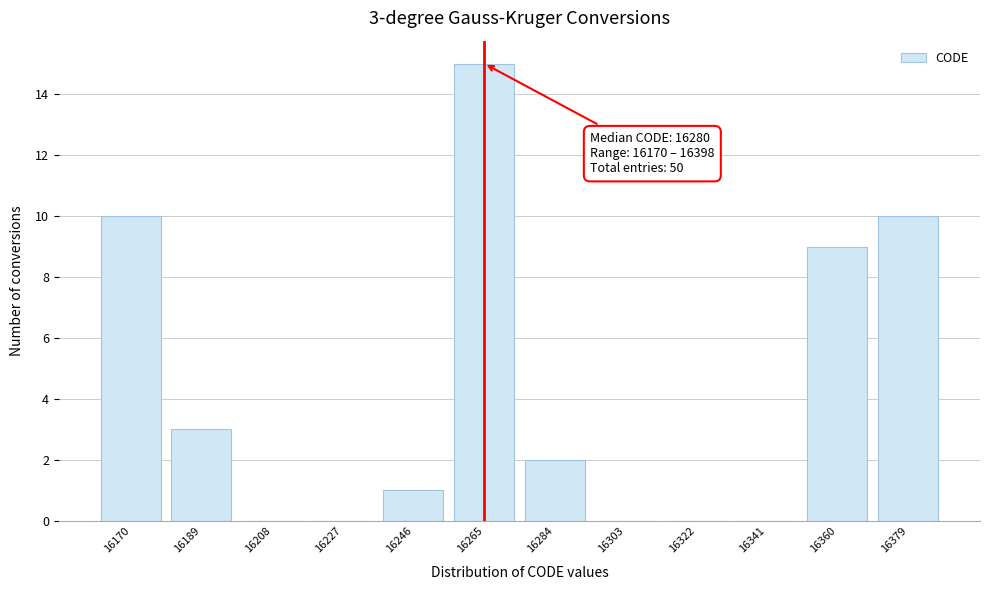

Reading left to right, extract all data points from this chart.

16170=10	16189=3	16208=0	16227=0	16246=1	16265=15	16284=2	16303=0	16322=0	16341=0	16360=9	16379=10